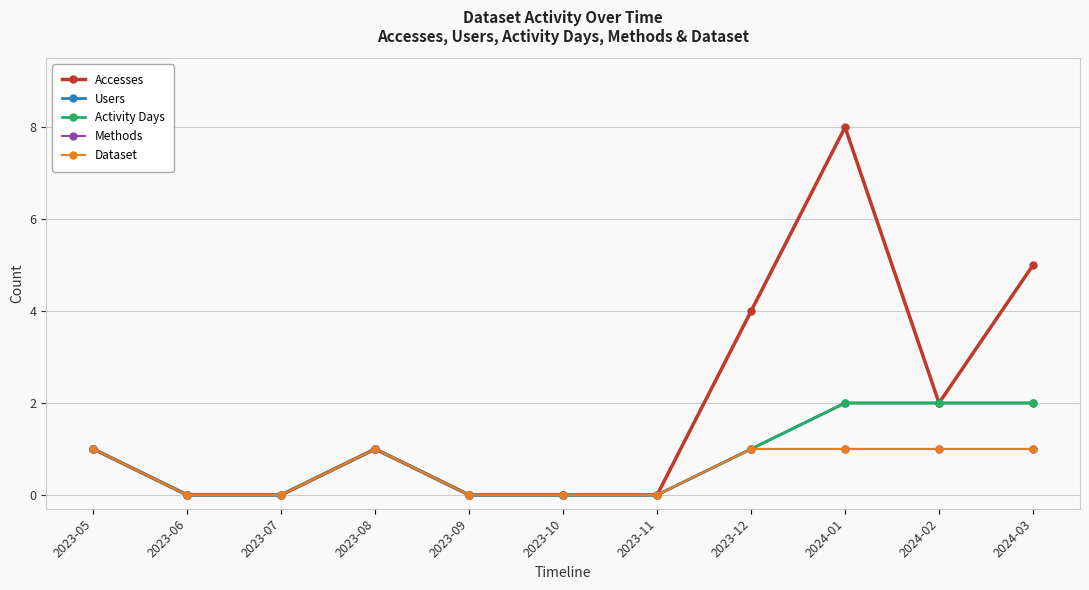

Is this an area chart (filled region under the line)?

No